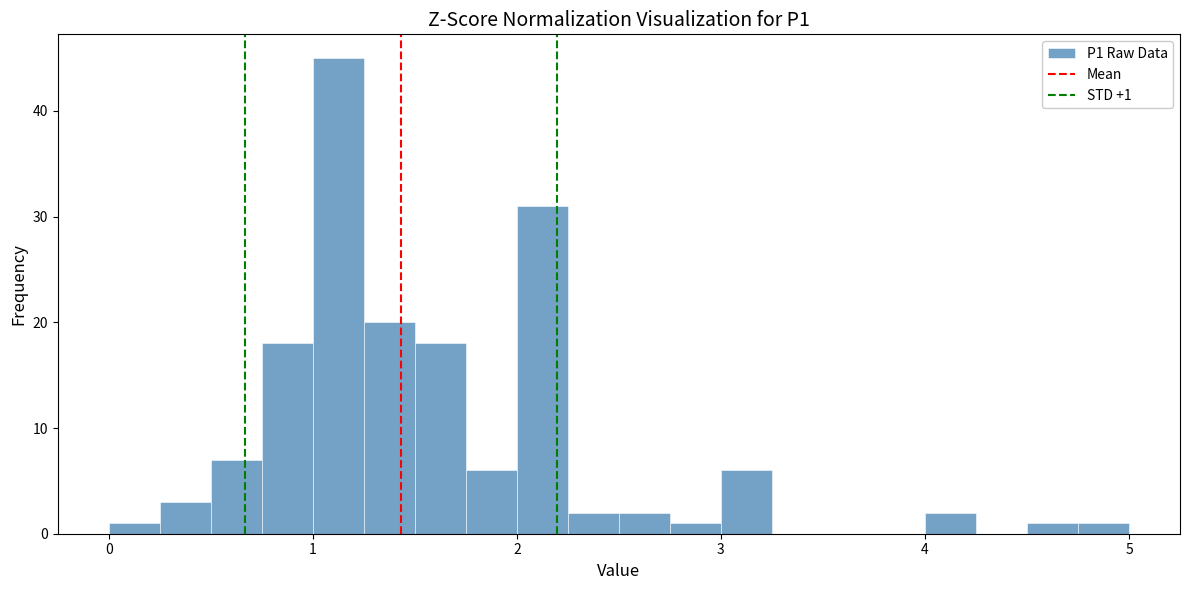

Read against the x-axis, roughly where is the centre of the tallest bar?

1.1